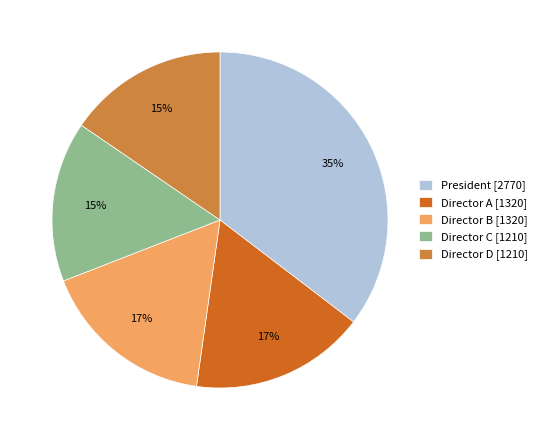

To the nearest percent, what is the average slice percentage?

20%